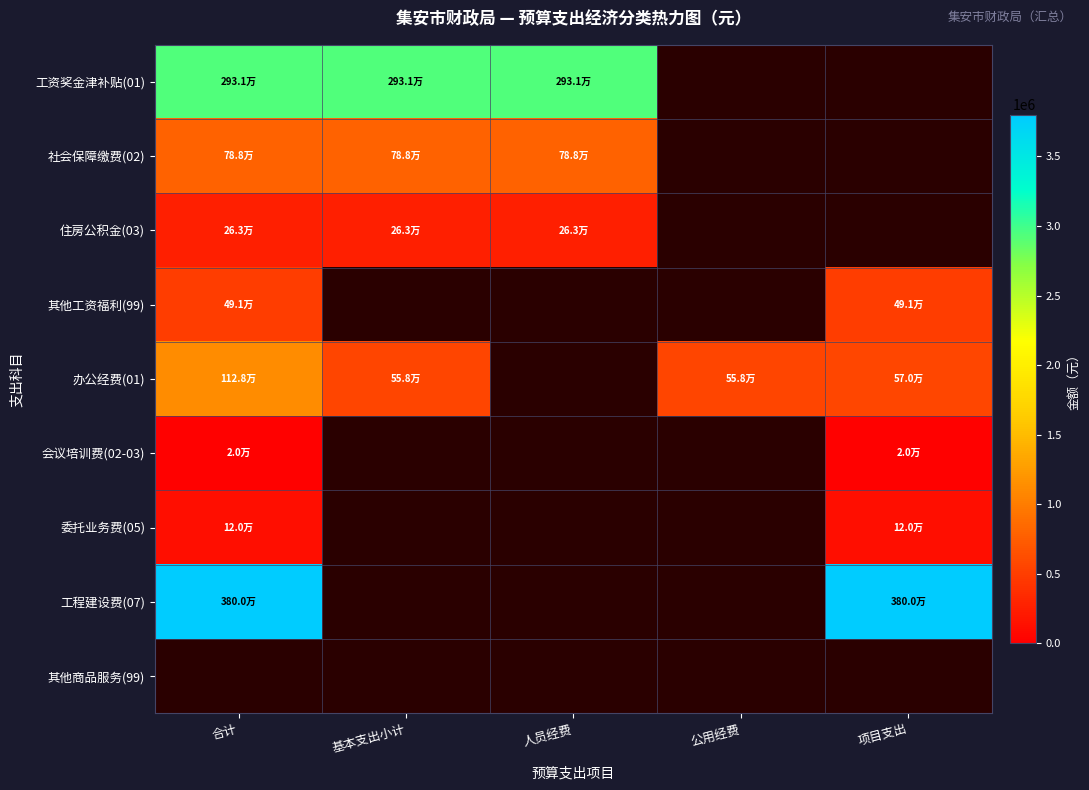

Which category has the highest value across all series?

合计